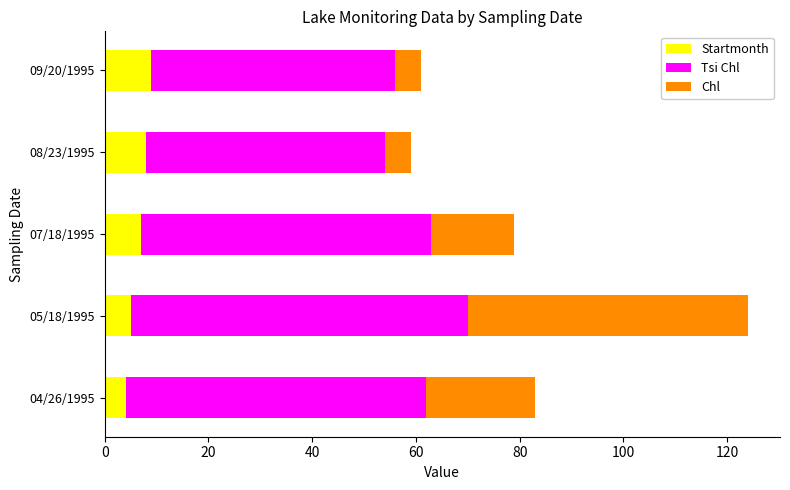

At which category is the sum across all series the highest?

05/18/1995